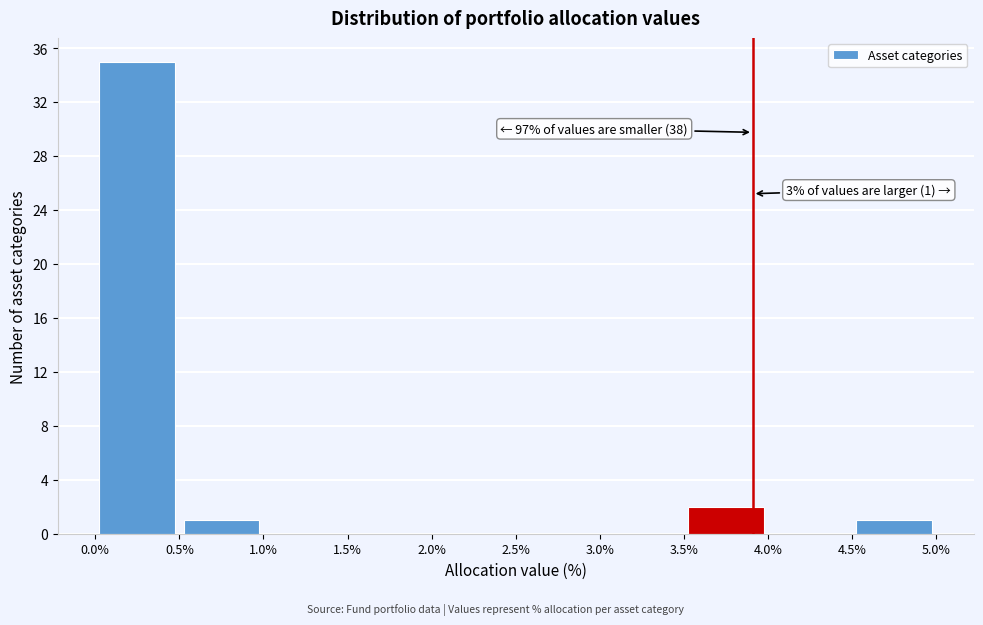

Over which range of the x-axis is the bar tallest?

0.0% to 0.5%